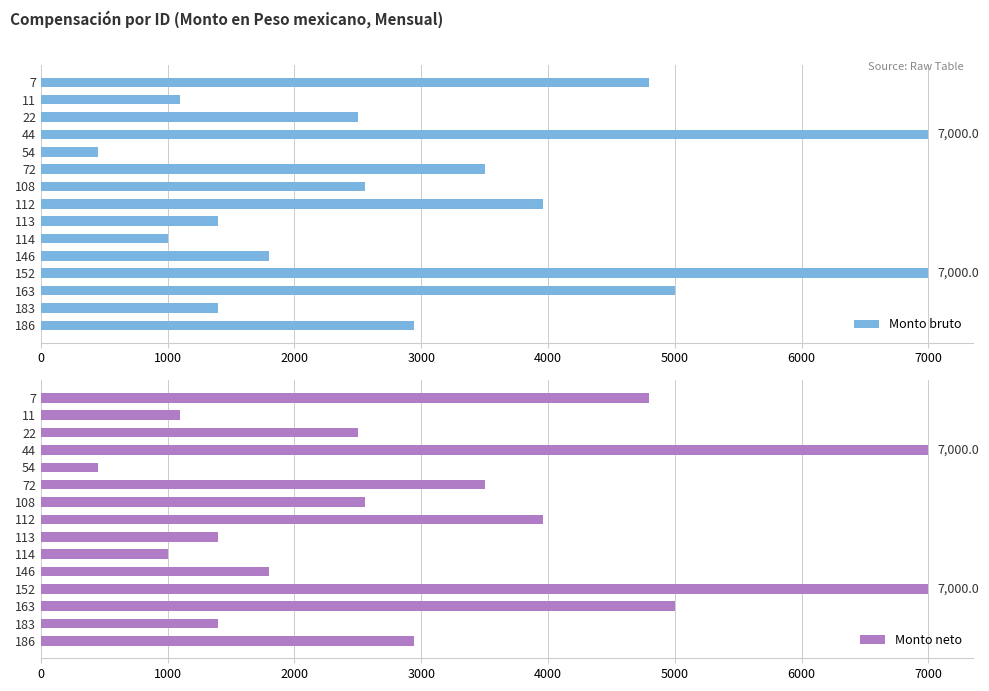

Which series has the largest range (max minus min)?

Monto bruto